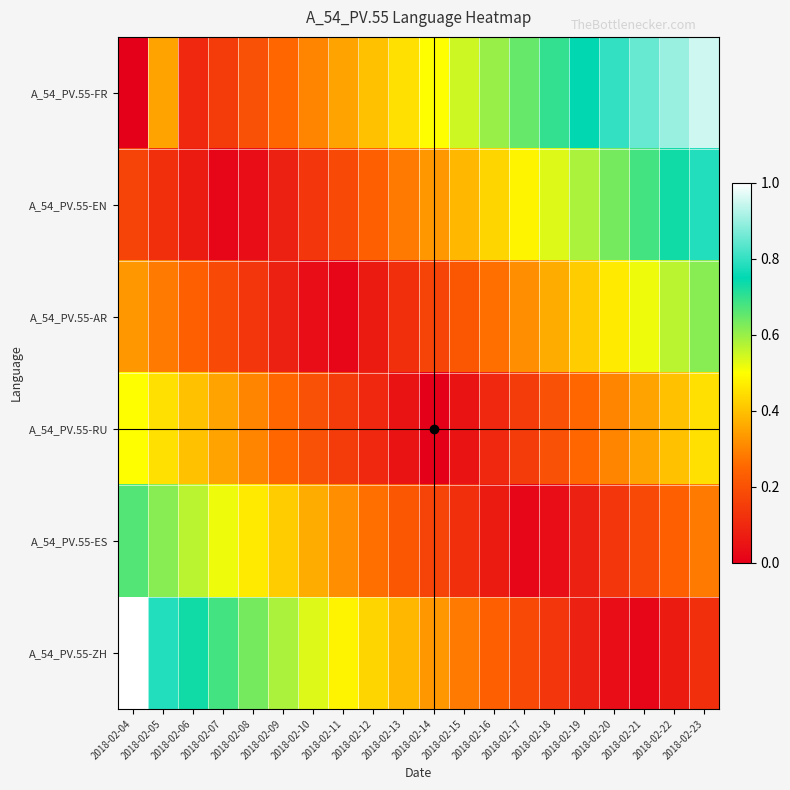

Reading left to right, list all the values displayed in this chart.

A_54_PV.55-FR: 2018-02-04=0.0	2018-02-05=0.3	2018-02-06=0.1	2018-02-07=0.1	2018-02-08=0.2	2018-02-09=0.2	2018-02-10=0.3	2018-02-11=0.3	2018-02-12=0.4	2018-02-13=0.5	2018-02-14=0.5	2018-02-15=0.6	2018-02-16=0.6	2018-02-17=0.7	2018-02-18=0.7	2018-02-19=0.8	2018-02-20=0.8	2018-02-21=0.8	2018-02-22=0.9	2018-02-23=0.9
A_54_PV.55-EN: 2018-02-04=0.2	2018-02-05=0.1	2018-02-06=0.1	2018-02-07=0.0	2018-02-08=0.0	2018-02-09=0.1	2018-02-10=0.1	2018-02-11=0.2	2018-02-12=0.2	2018-02-13=0.3	2018-02-14=0.3	2018-02-15=0.4	2018-02-16=0.4	2018-02-17=0.5	2018-02-18=0.5	2018-02-19=0.6	2018-02-20=0.6	2018-02-21=0.7	2018-02-22=0.7	2018-02-23=0.8
A_54_PV.55-AR: 2018-02-04=0.3	2018-02-05=0.3	2018-02-06=0.2	2018-02-07=0.2	2018-02-08=0.1	2018-02-09=0.1	2018-02-10=0.0	2018-02-11=0.0	2018-02-12=0.1	2018-02-13=0.1	2018-02-14=0.2	2018-02-15=0.2	2018-02-16=0.3	2018-02-17=0.3	2018-02-18=0.4	2018-02-19=0.4	2018-02-20=0.5	2018-02-21=0.5	2018-02-22=0.6	2018-02-23=0.6
A_54_PV.55-RU: 2018-02-04=0.5	2018-02-05=0.5	2018-02-06=0.4	2018-02-07=0.3	2018-02-08=0.3	2018-02-09=0.2	2018-02-10=0.2	2018-02-11=0.2	2018-02-12=0.1	2018-02-13=0.0	2018-02-14=0.0	2018-02-15=0.1	2018-02-16=0.1	2018-02-17=0.2	2018-02-18=0.2	2018-02-19=0.2	2018-02-20=0.3	2018-02-21=0.3	2018-02-22=0.4	2018-02-23=0.4
A_54_PV.55-ES: 2018-02-04=0.7	2018-02-05=0.6	2018-02-06=0.6	2018-02-07=0.5	2018-02-08=0.5	2018-02-09=0.4	2018-02-10=0.4	2018-02-11=0.3	2018-02-12=0.3	2018-02-13=0.2	2018-02-14=0.2	2018-02-15=0.1	2018-02-16=0.1	2018-02-17=0.0	2018-02-18=0.0	2018-02-19=0.1	2018-02-20=0.1	2018-02-21=0.2	2018-02-22=0.2	2018-02-23=0.3
A_54_PV.55-ZH: 2018-02-04=1.1	2018-02-05=0.8	2018-02-06=0.7	2018-02-07=0.7	2018-02-08=0.6	2018-02-09=0.6	2018-02-10=0.5	2018-02-11=0.5	2018-02-12=0.4	2018-02-13=0.4	2018-02-14=0.3	2018-02-15=0.3	2018-02-16=0.2	2018-02-17=0.2	2018-02-18=0.1	2018-02-19=0.1	2018-02-20=0.0	2018-02-21=0.0	2018-02-22=0.1	2018-02-23=0.1